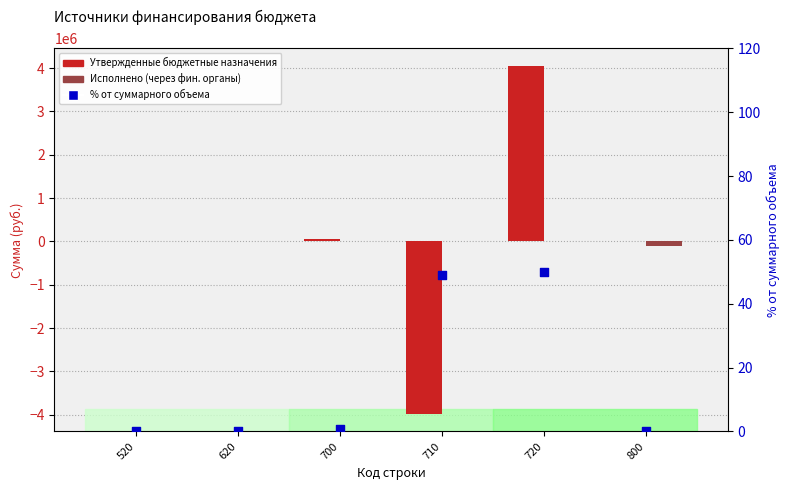

Which series contains the highest Y value?

Утвержденные бюджетные назначения